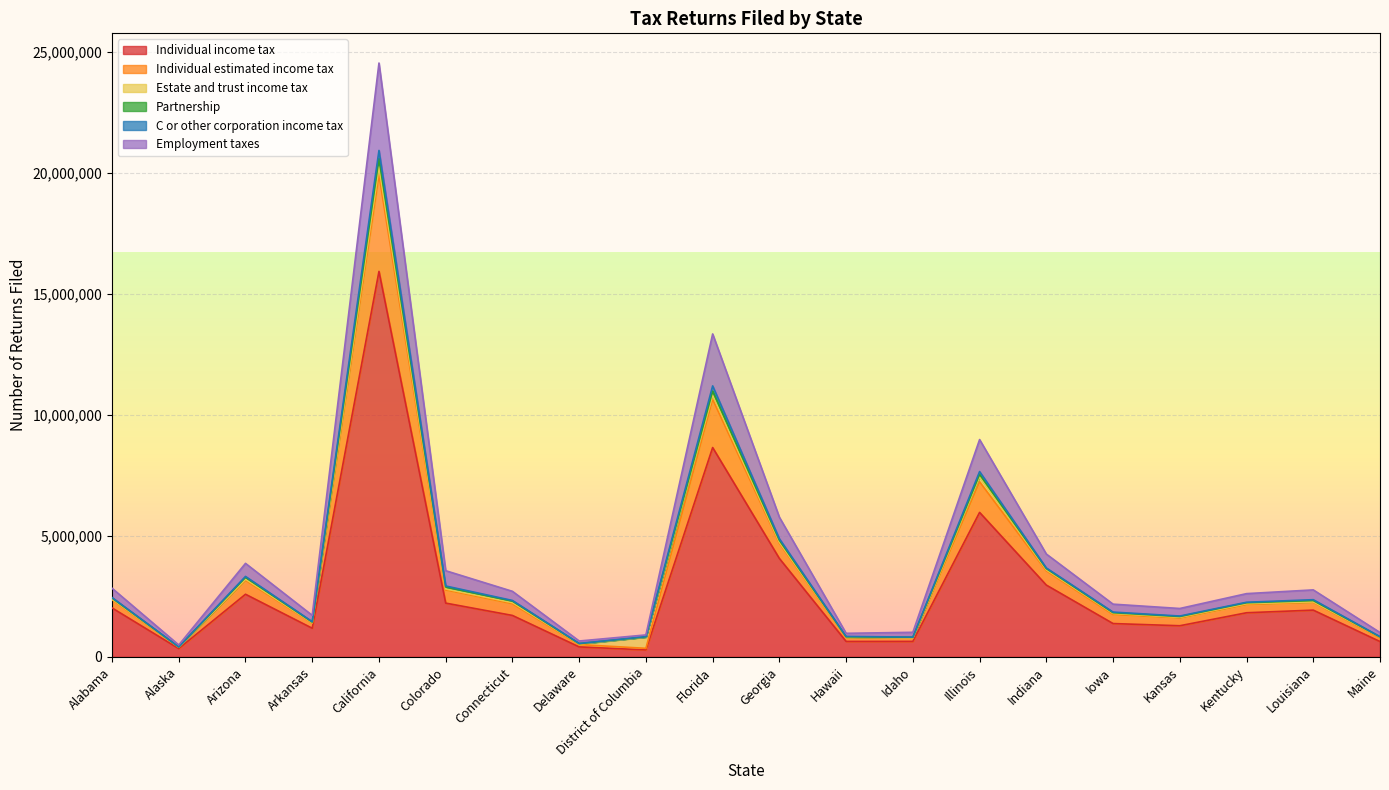

What is the maximum value for Individual income tax?

15925182